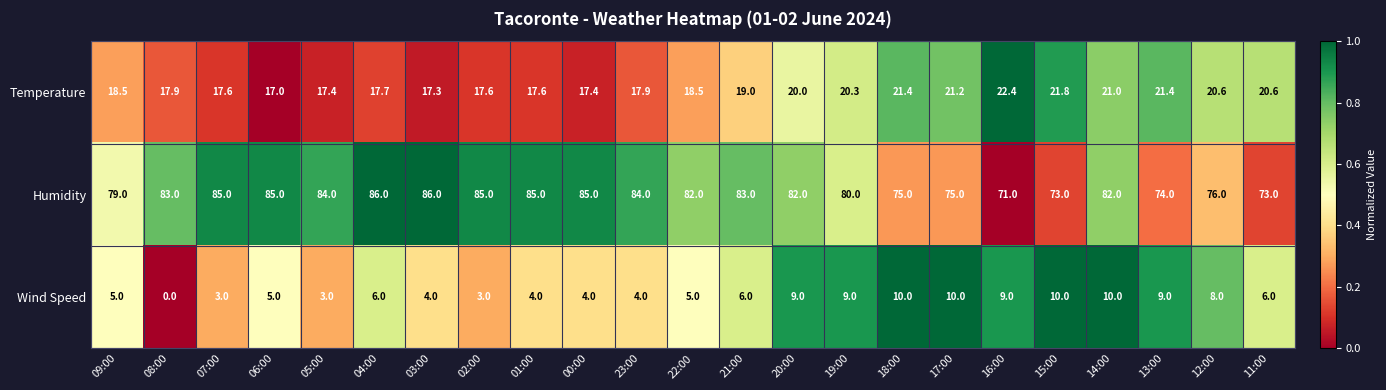

Rank the series by their maximum value, from lowest to highest.

Wind Speed, Temperature, Humidity